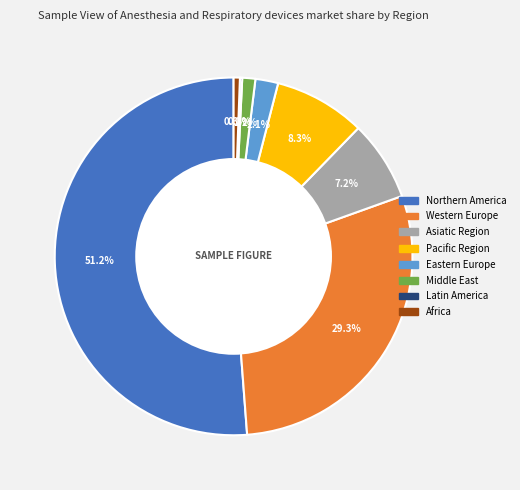

Is there a majority slice in this chart?

Yes